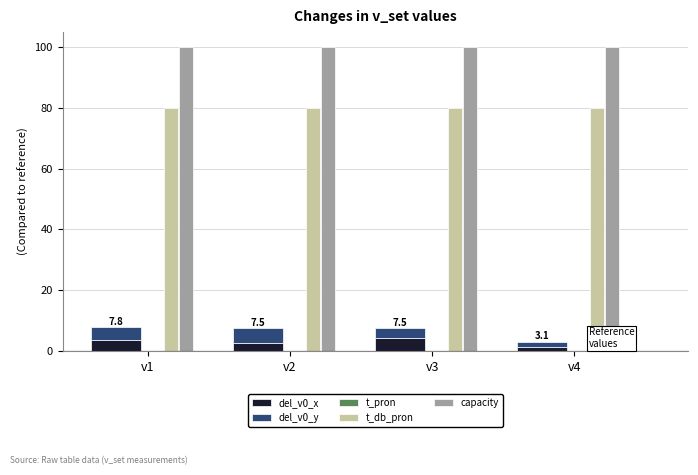

Rank the series by their maximum value, from lowest to highest.

t_pron, del_v0_x, del_v0_y, t_db_pron, capacity